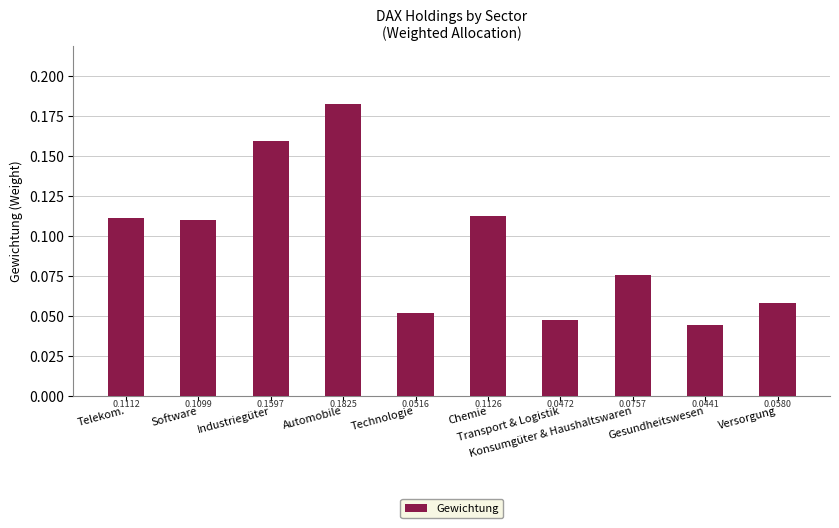

What is the sum of all values?

1.0